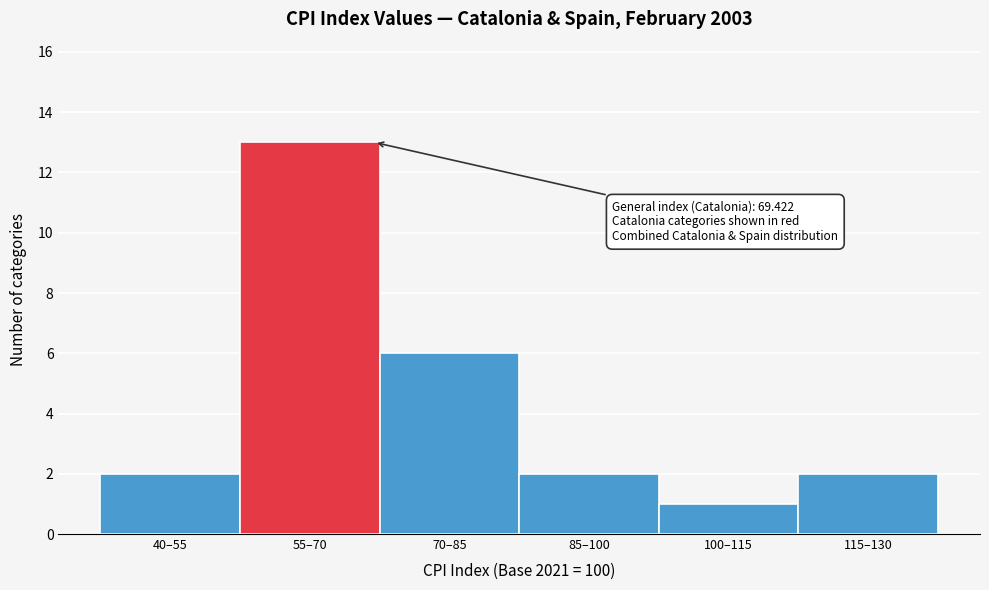

Reading left to right, extract all data points from this chart.

40–55=2	55–70=13	70–85=6	85–100=2	100–115=1	115–130=2